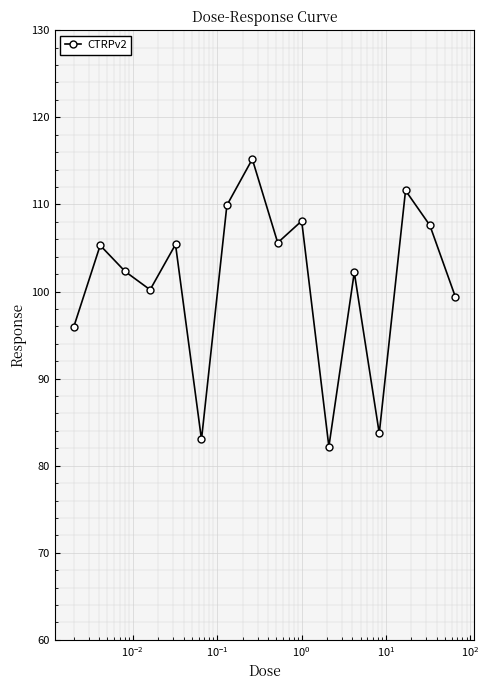

Does the chart display data point markers on the line(s)?

Yes